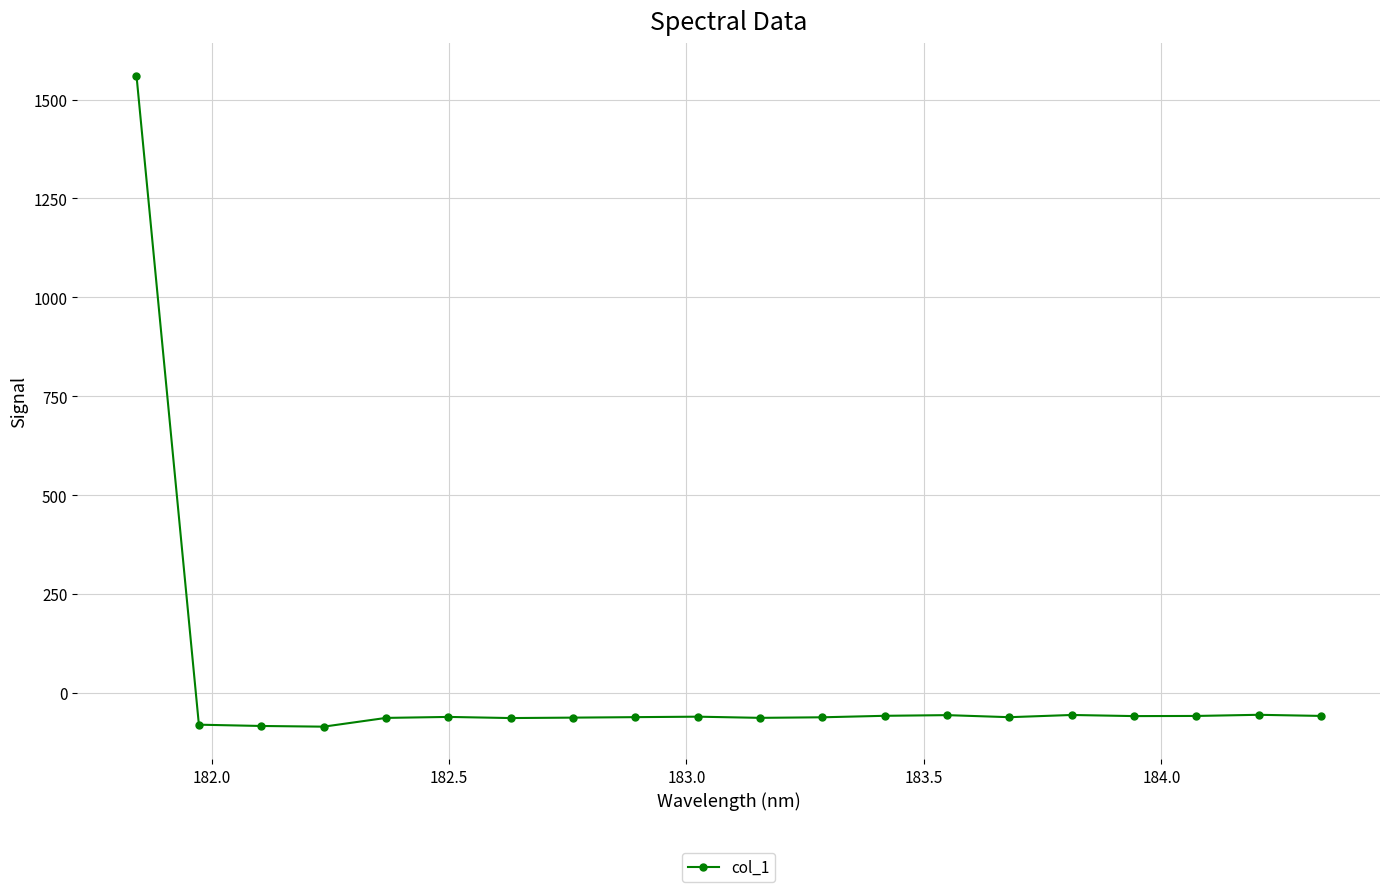

What is the average value?

18.1